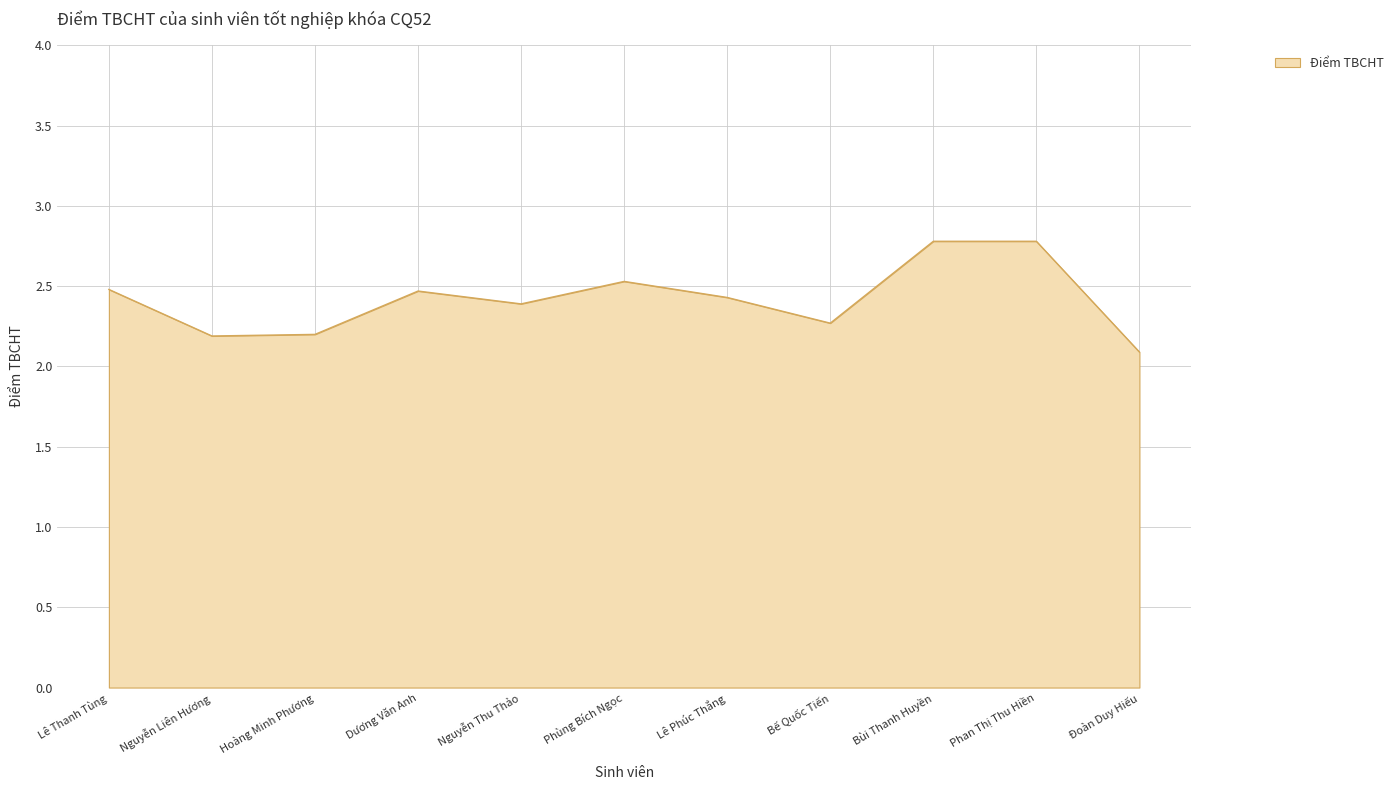

What is the greatest value displayed?

2.8